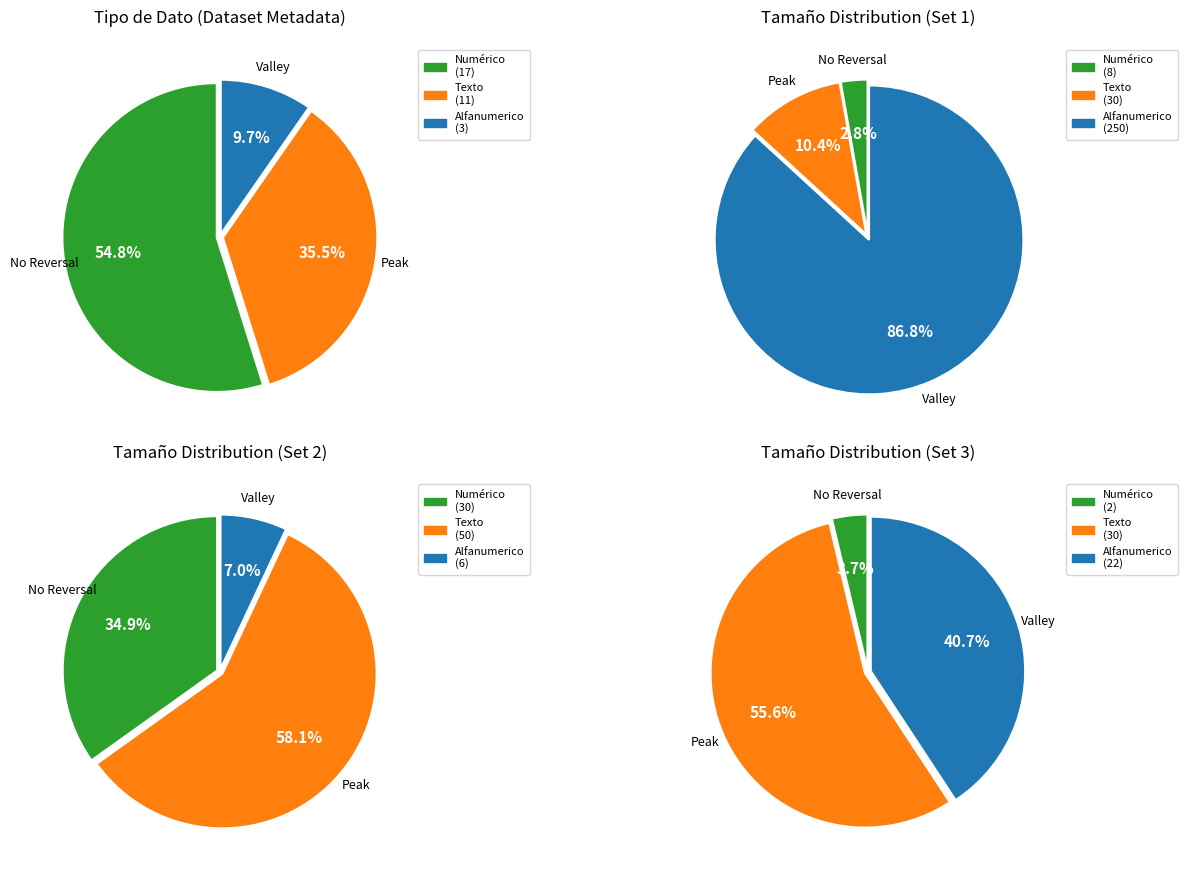

How many slices are in this pie chart?

3